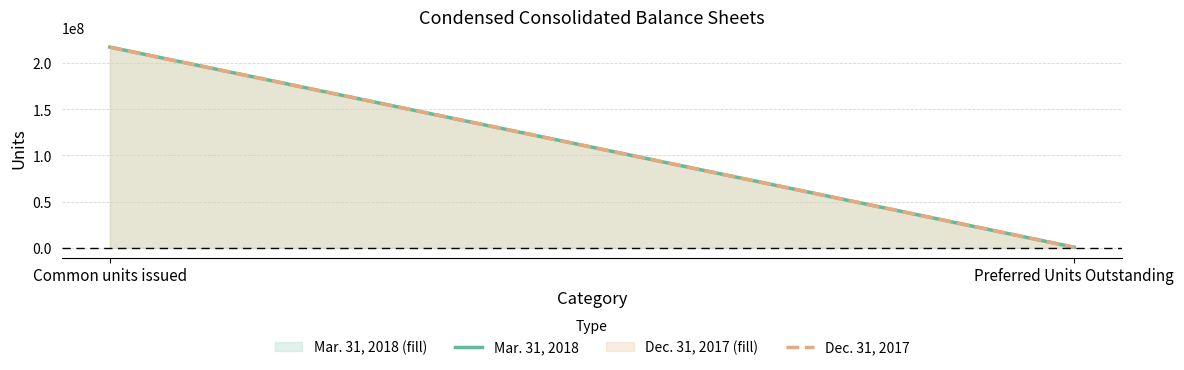

What is the value of the Dec. 31, 2017 point at the 2nd from the left?

600000